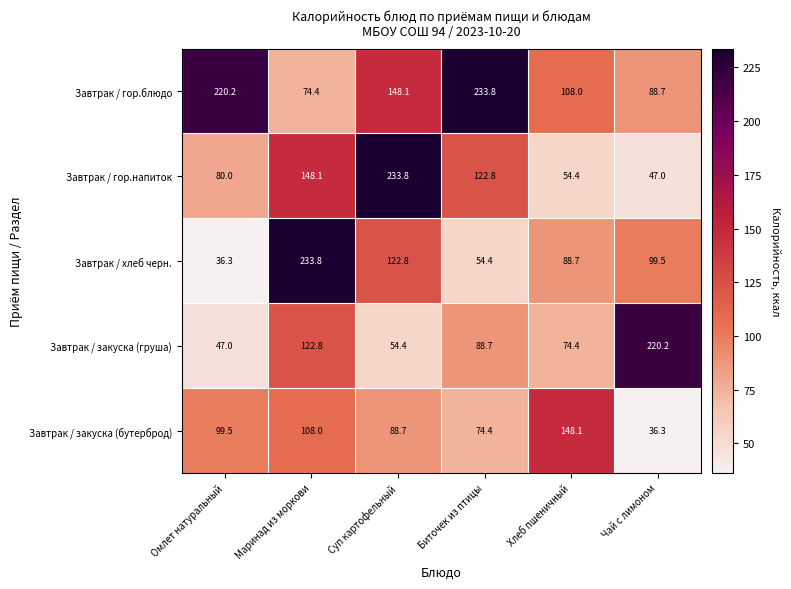

At which label is Завтрак / закуска (груша) closest to 133?

Маринад из моркови